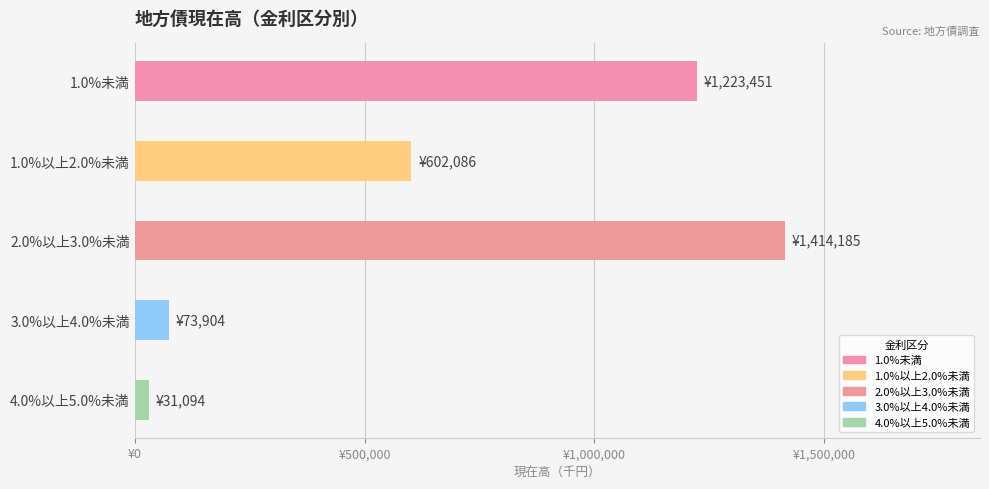

Reading left to right, what are all the values shown in this chart?

1223451	602086	1414185	73904	31094